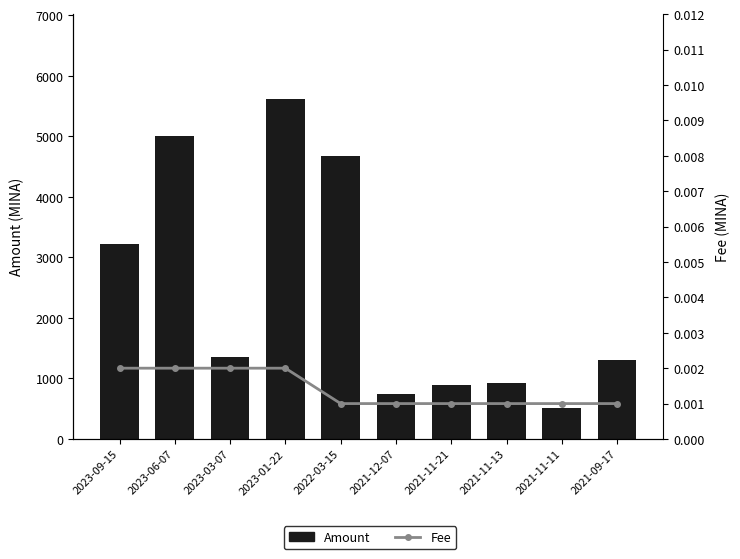

What is the label of the 9th bar from the right?

2023-06-07